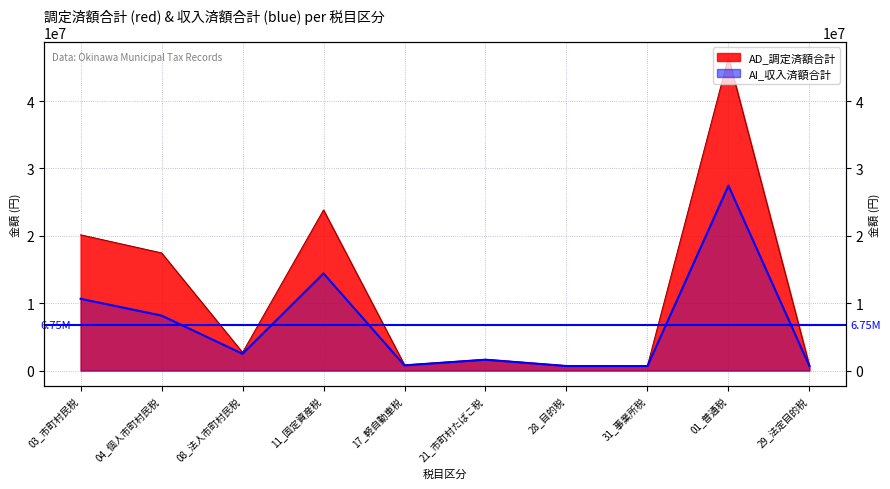

How many interior local valleys does the AI_収入済額合計 series have?

3